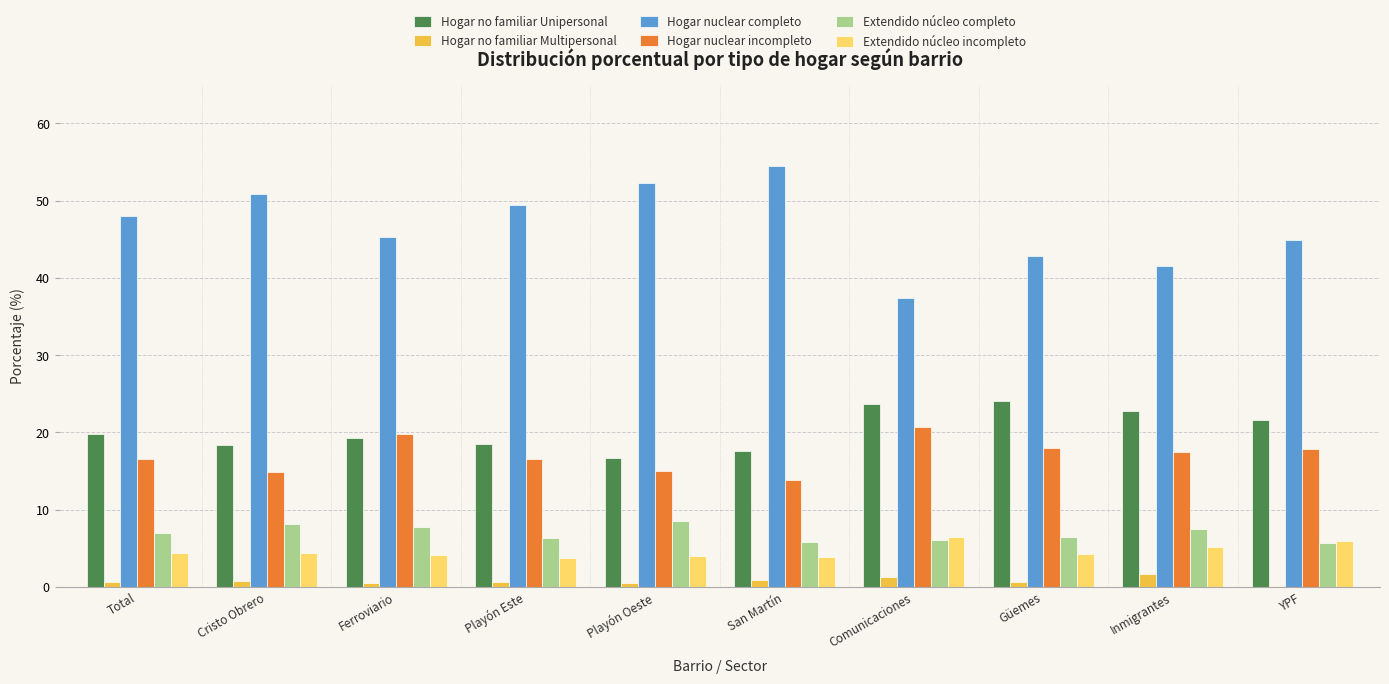

What is the maximum value for Hogar no familiar Unipersonal?

24.0